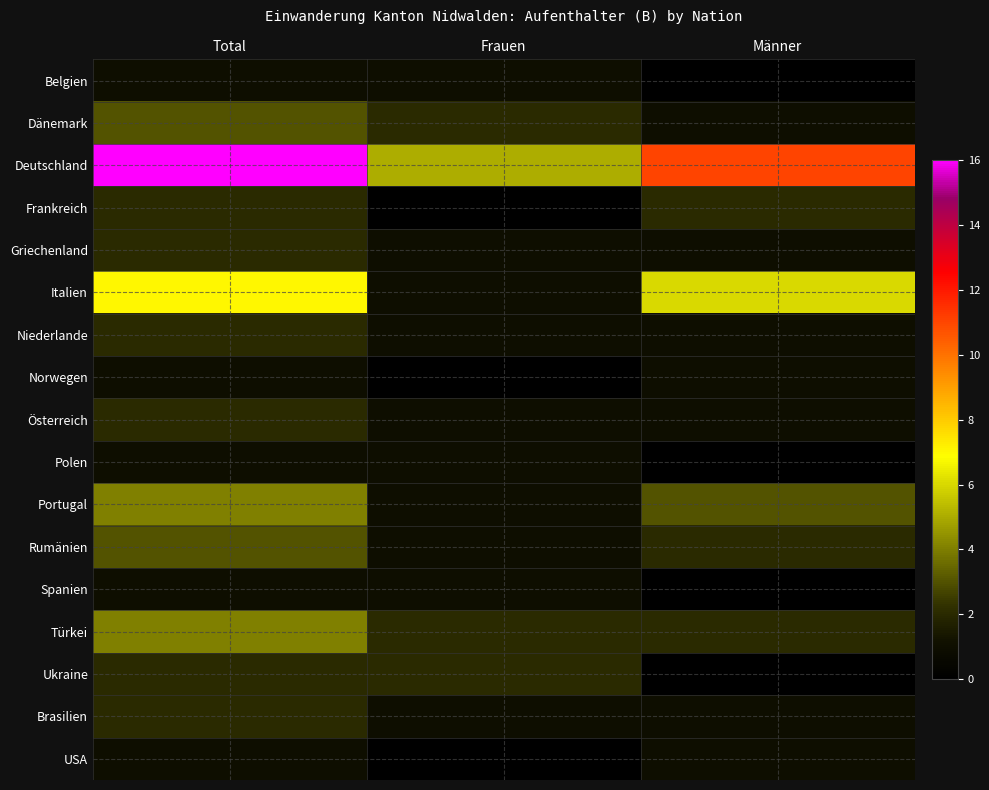

List the series in order of their peak value, highest first.

Deutschland, Italien, Portugal, Türkei, Dänemark, Rumänien, Frankreich, Griechenland, Niederlande, Österreich, Ukraine, Brasilien, Belgien, Norwegen, Polen, Spanien, USA